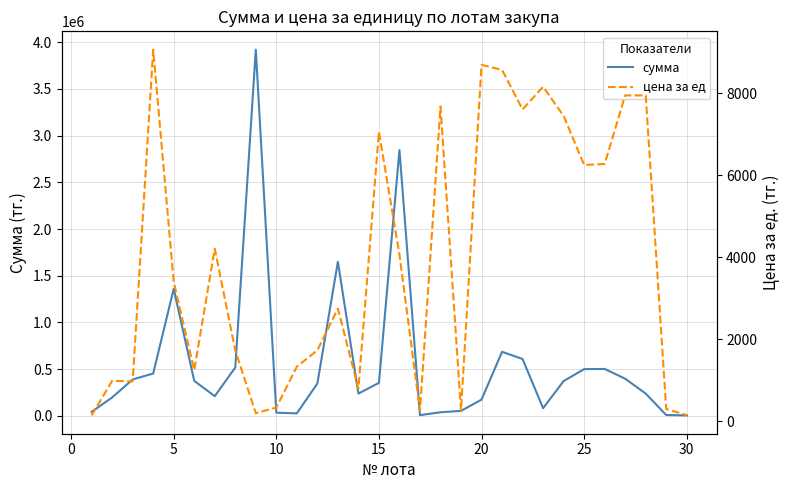

True or false: сумма has more than 1 points higher than both neighbors.

True